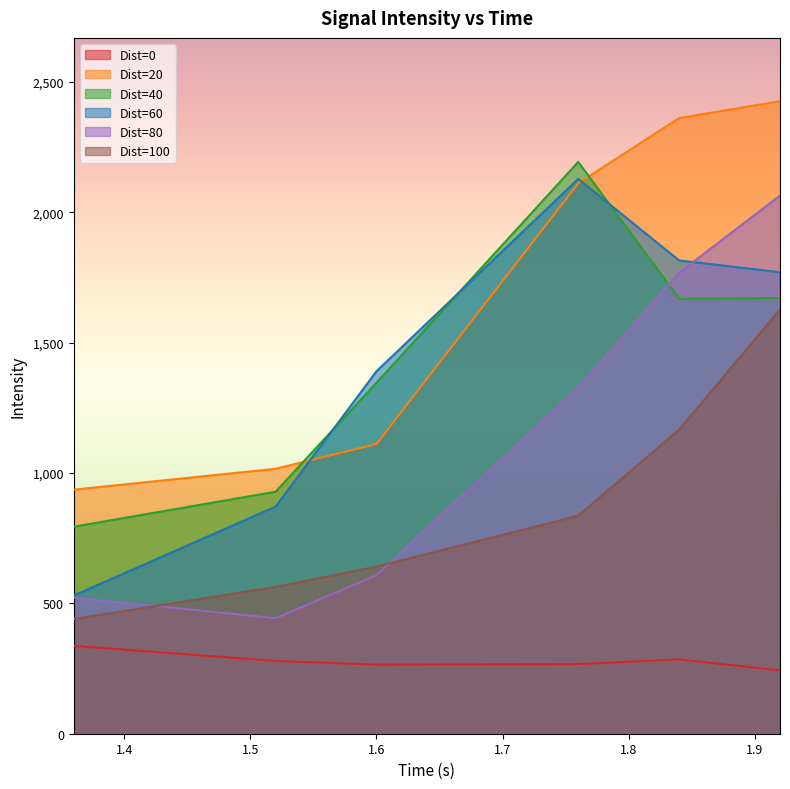

What is the difference between the Dist=60 values at 1.52 and 1.76?

1257